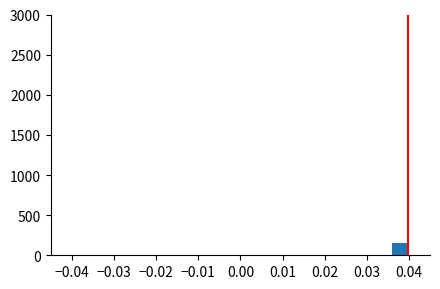

Reading left to right, transcribe this chart: for each bar, give the range it covers on the x-axis and its height. The values are not printed on the chart, so give them approximately, as read against the axis.

-0.040 to -0.036: under 50
-0.036 to -0.032: 0
-0.032 to -0.028: 0
-0.028 to -0.024: 0
-0.024 to -0.020: 0
-0.020 to -0.016: 0
-0.016 to -0.012: 0
-0.012 to -0.008: 0
-0.008 to -0.004: 0
-0.004 to 0.000: 0
0.000 to 0.004: 0
0.004 to 0.008: 0
0.008 to 0.012: 0
0.012 to 0.016: 0
0.016 to 0.020: 0
0.020 to 0.024: 0
0.024 to 0.028: 0
0.028 to 0.032: 0
0.032 to 0.036: 0
0.036 to 0.040: 150